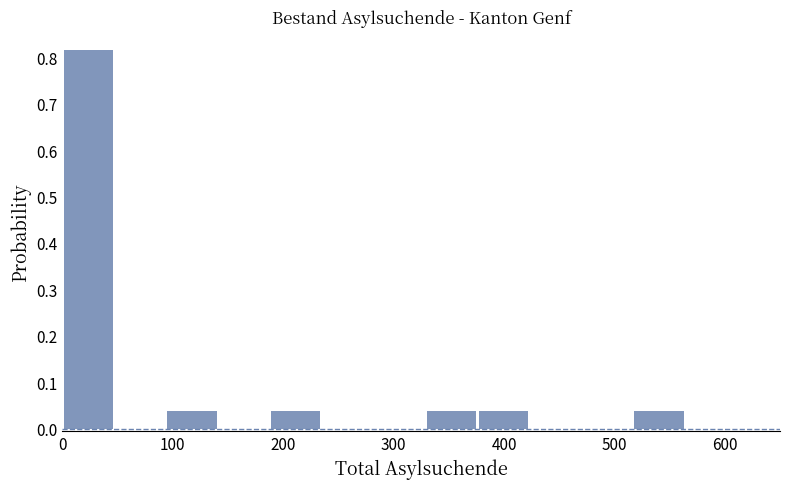

How tall is the bar that spans 330 to 377 on the x-axis? Neither the bar edges nor the heights are printed on the chart, so give them approximately, as read against the axes.

0.04